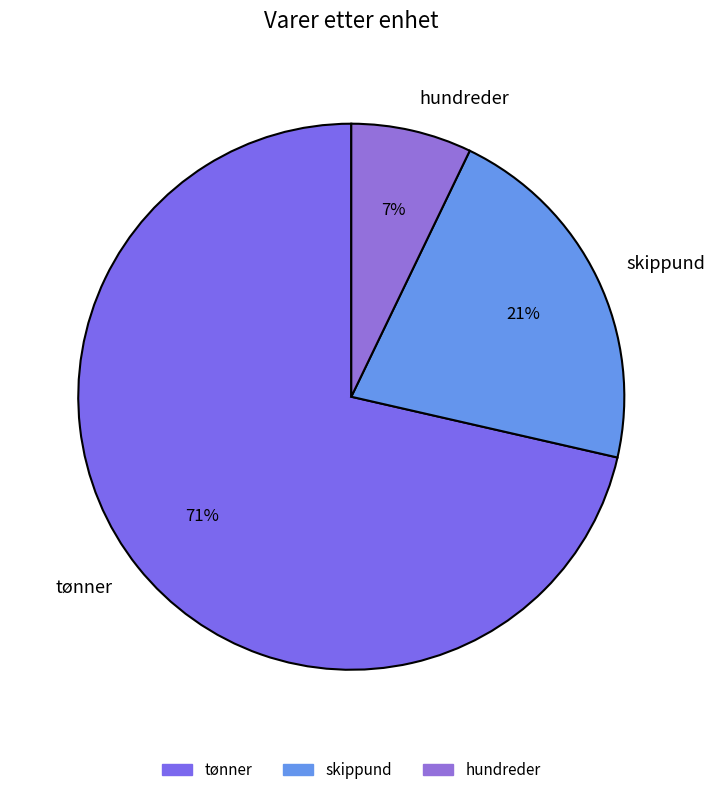

Which slice is the largest?

tønner